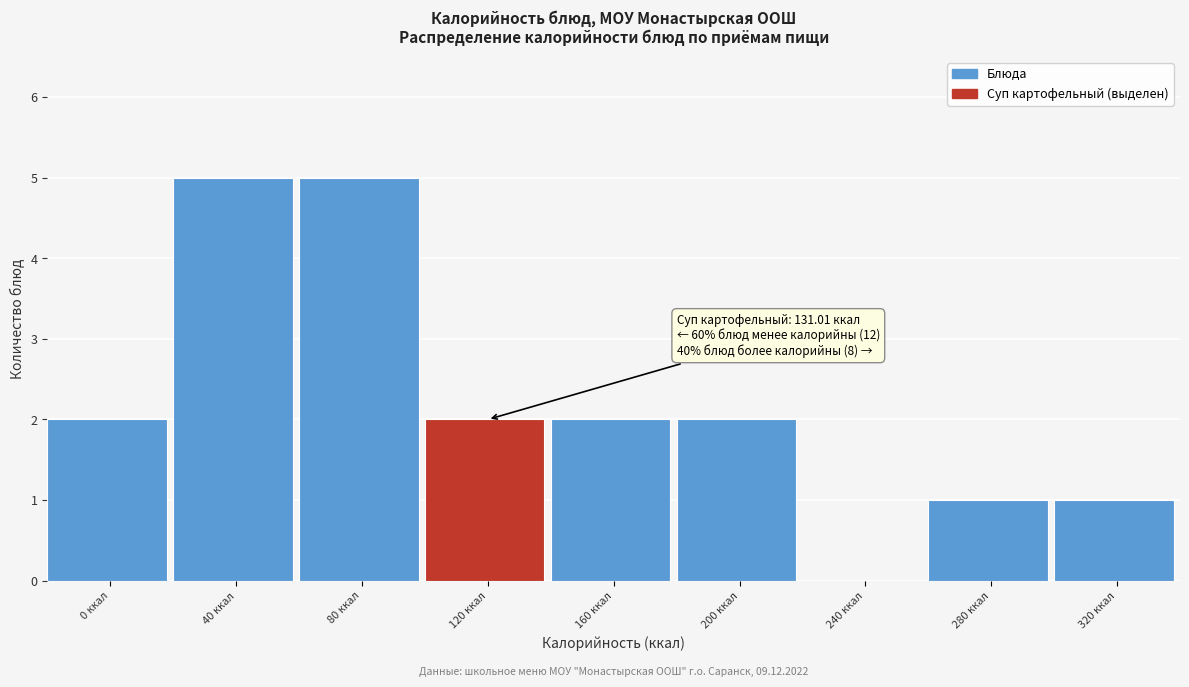

Reading left to right, what are all the values shown in this chart?

0 ккал=2	40 ккал=5	80 ккал=5	120 ккал=2	160 ккал=2	200 ккал=2	240 ккал=0	280 ккал=1	320 ккал=1